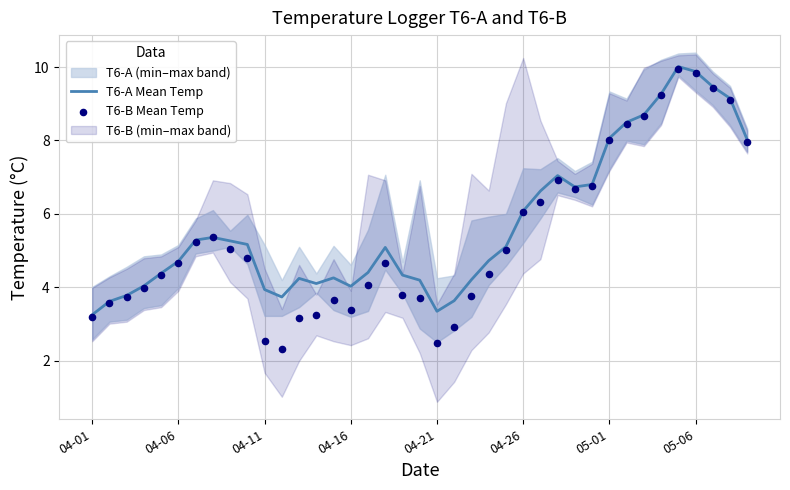

Which series has the largest Y range (max minus min)?

T6-B Mean Temp